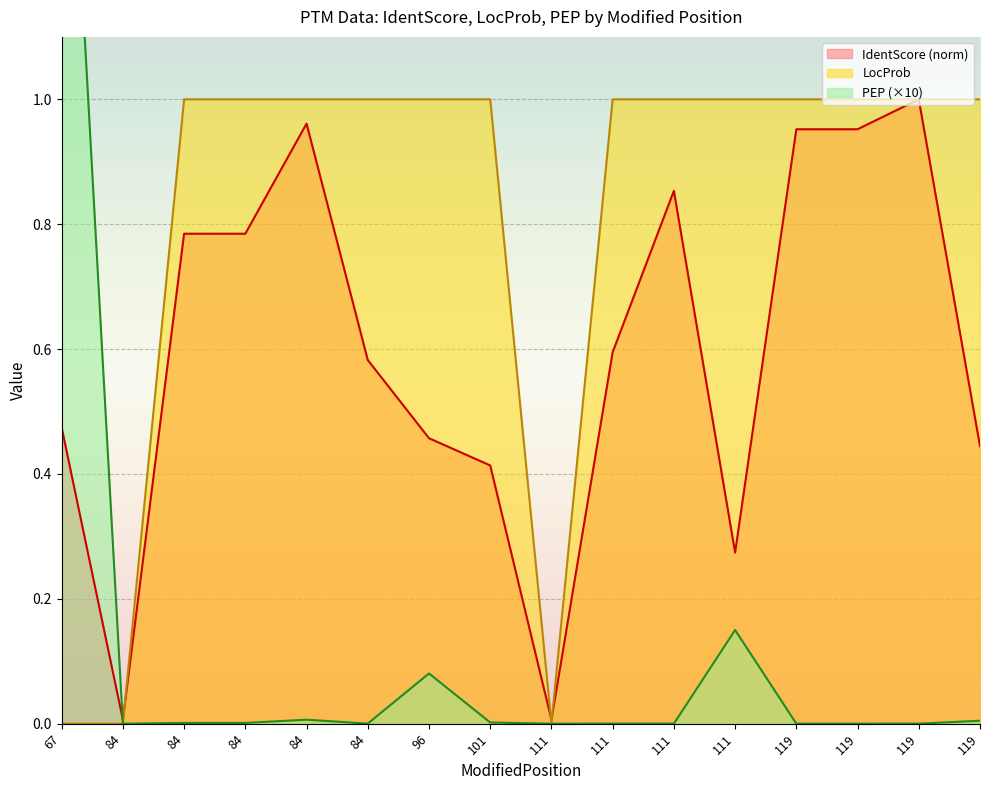

At how many categories does at least one series exceed 1?

1